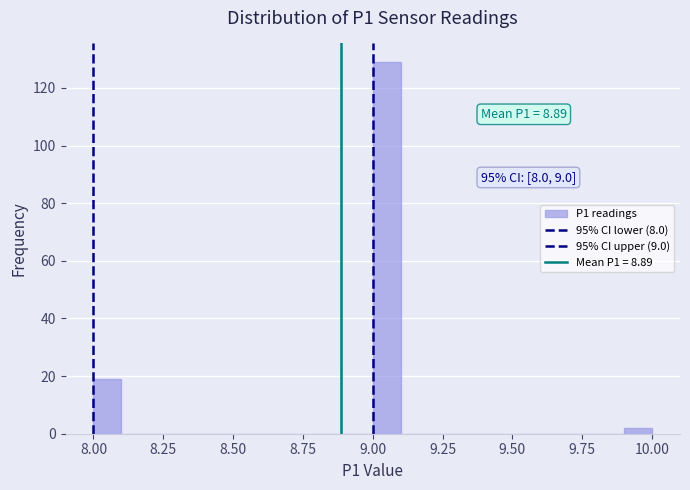

Around what value on the x-axis is the tallest bar? Give the approximate position of its centre, as read against the axis.

9.05